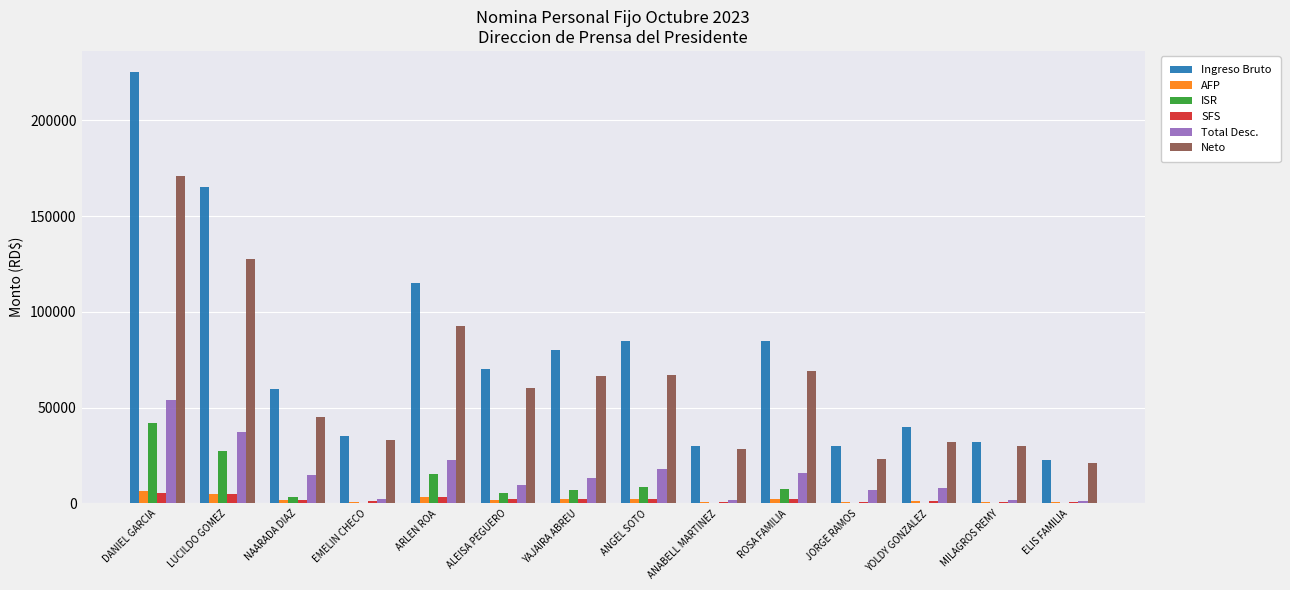

The Ingreso Bruto series shows 115000.0 at ARLEN ROA. True or false?

True